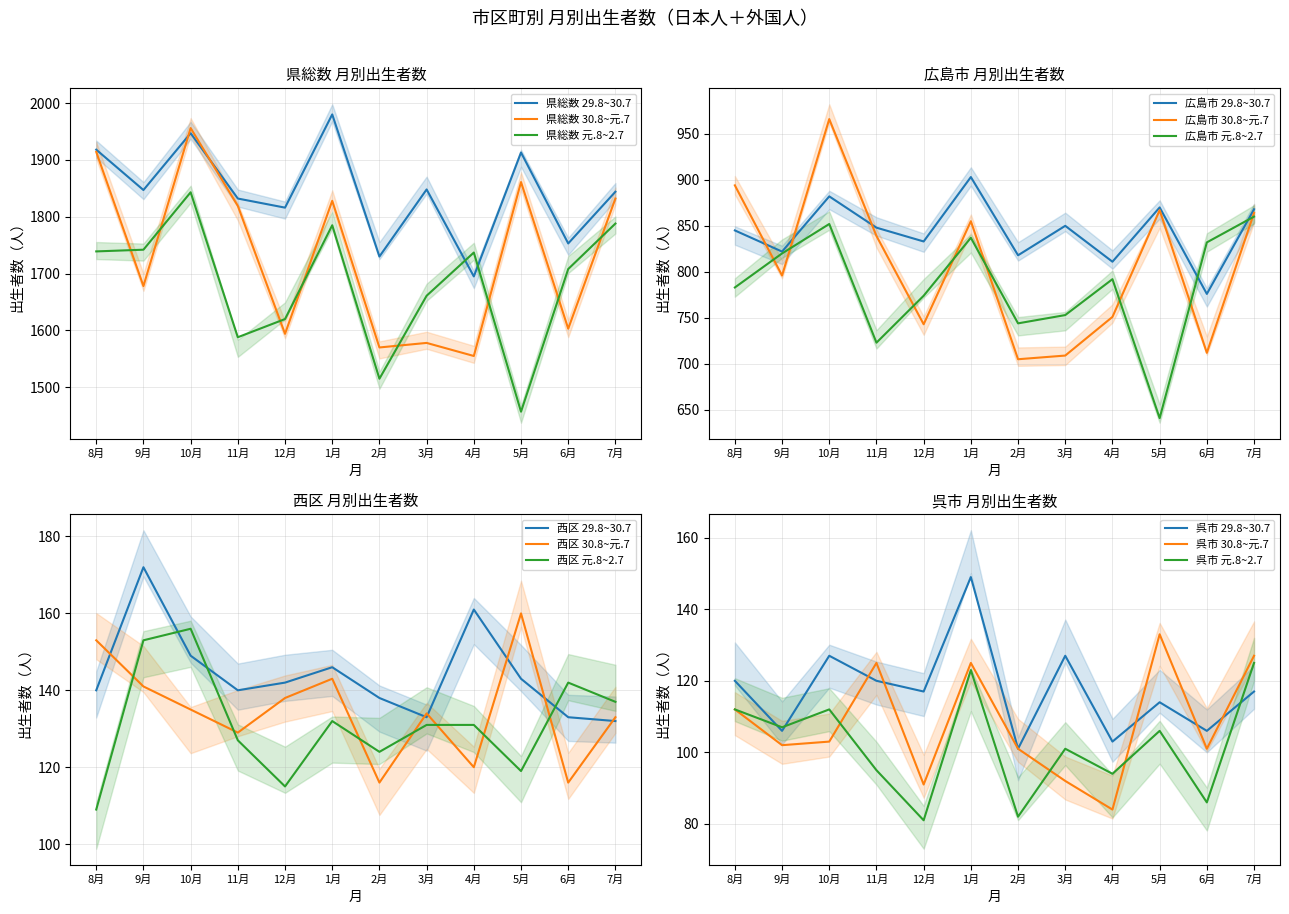

Does the chart display data point markers on the line(s)?

No